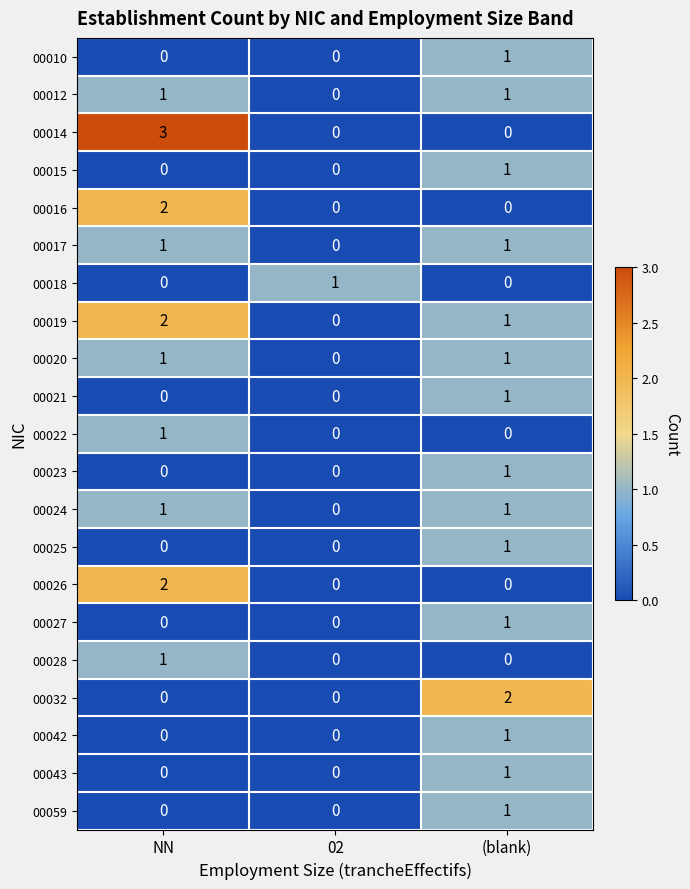

What is the total value across all series at (blank)?

16